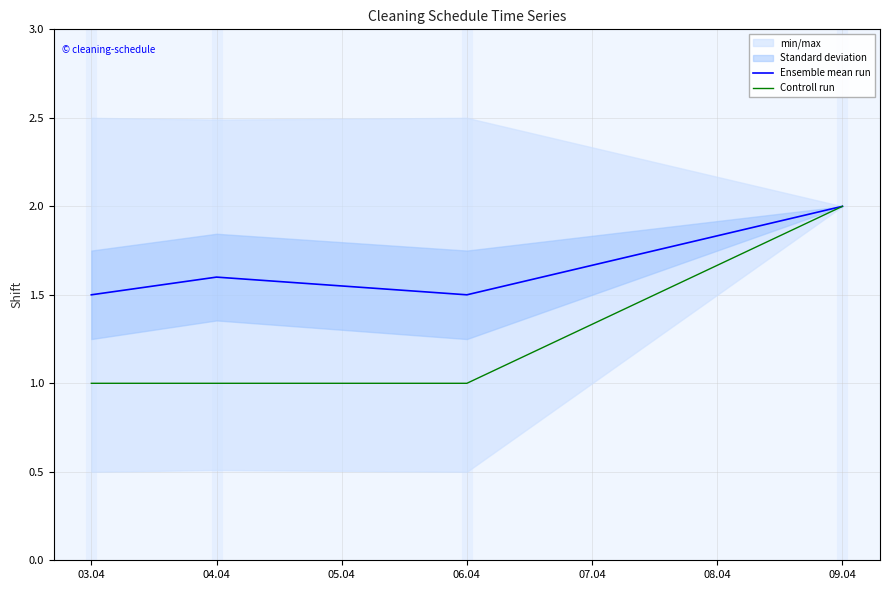

The value of Ensemble mean run at 06.04 is 2.4. True or false?

False